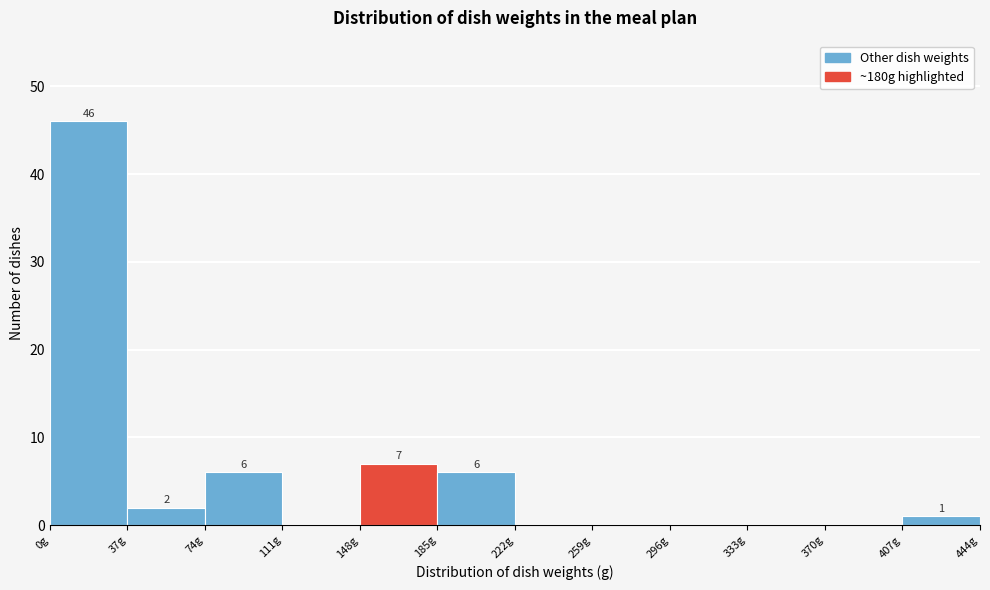

Which range on the x-axis has the tallest bar?

0 to 37